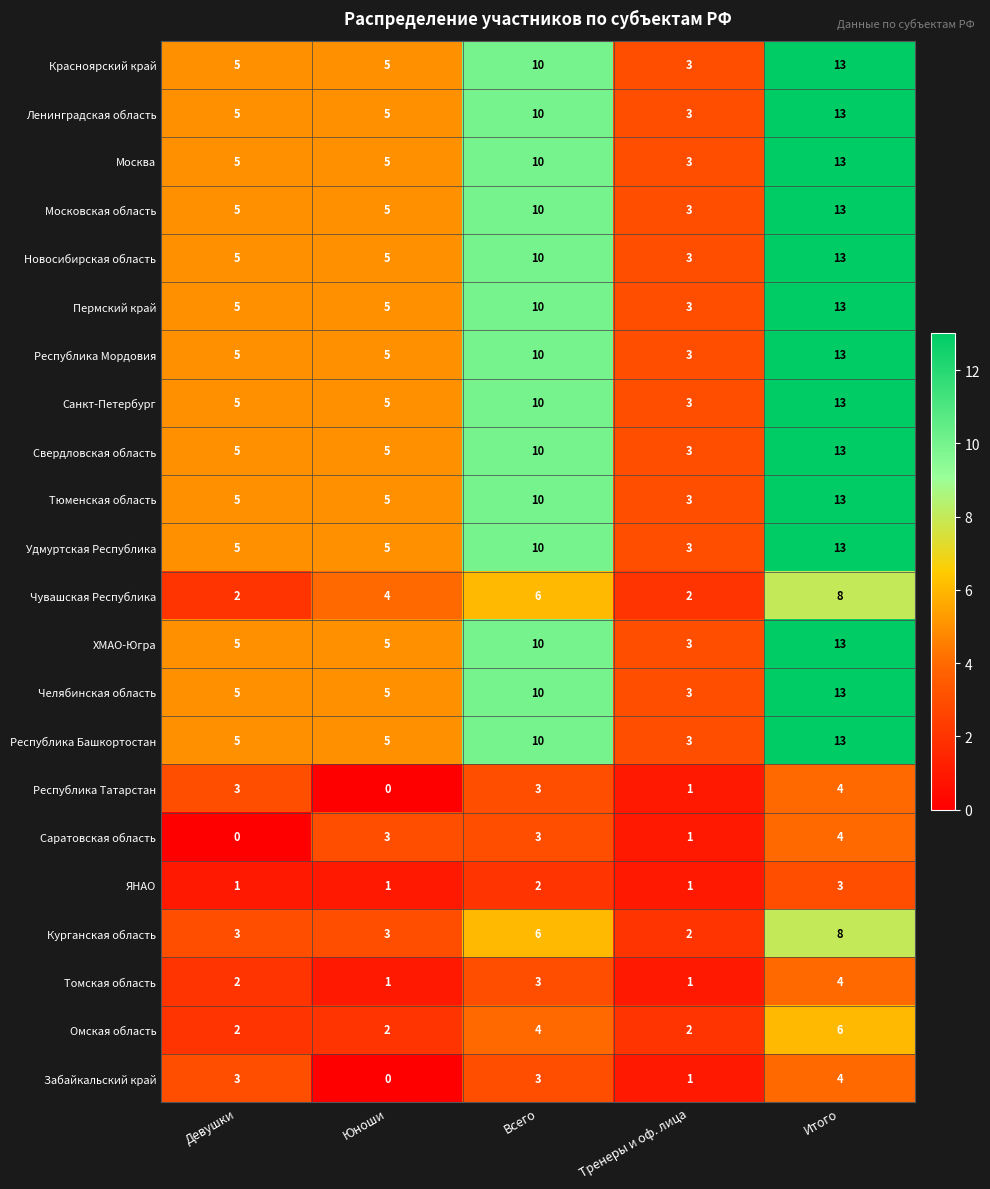

What is the total value across all series at Всего?

170